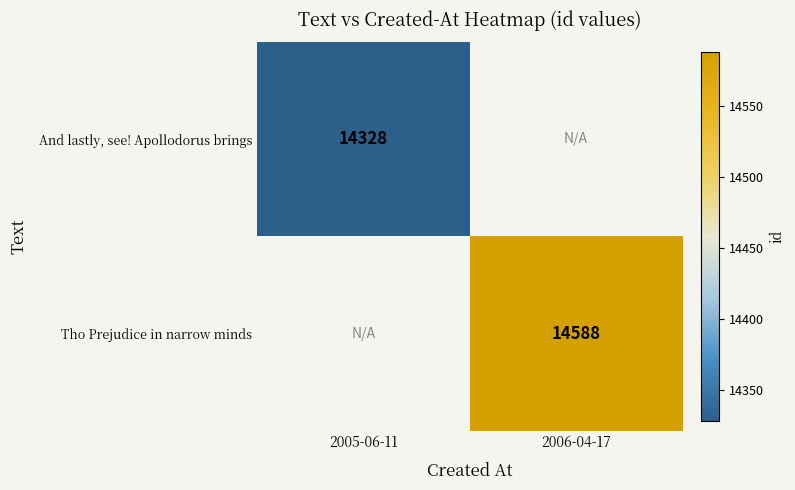

The Tho Prejudice in narrow minds series shows 14588 at 2006-04-17. True or false?

True